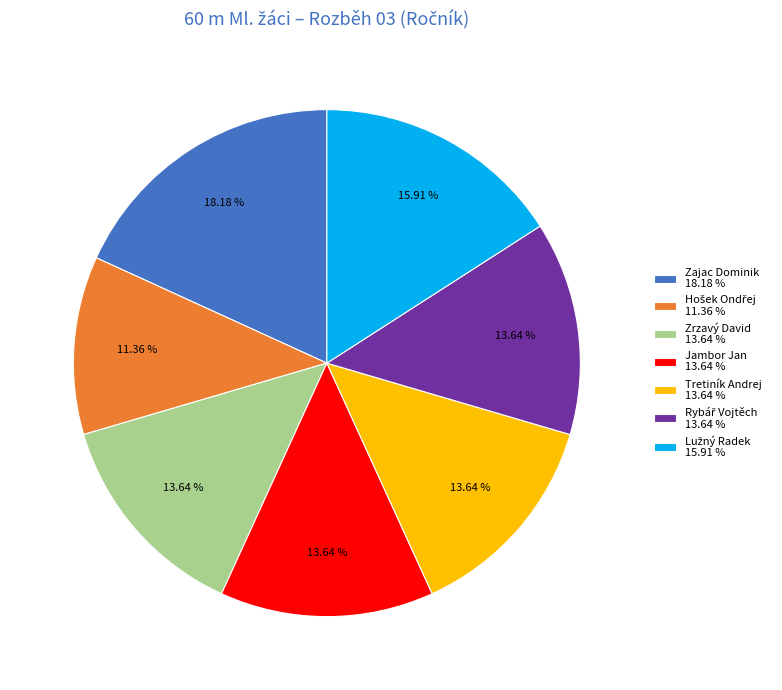

Is it true that Zajac Dominik is 18% of the pie?

True